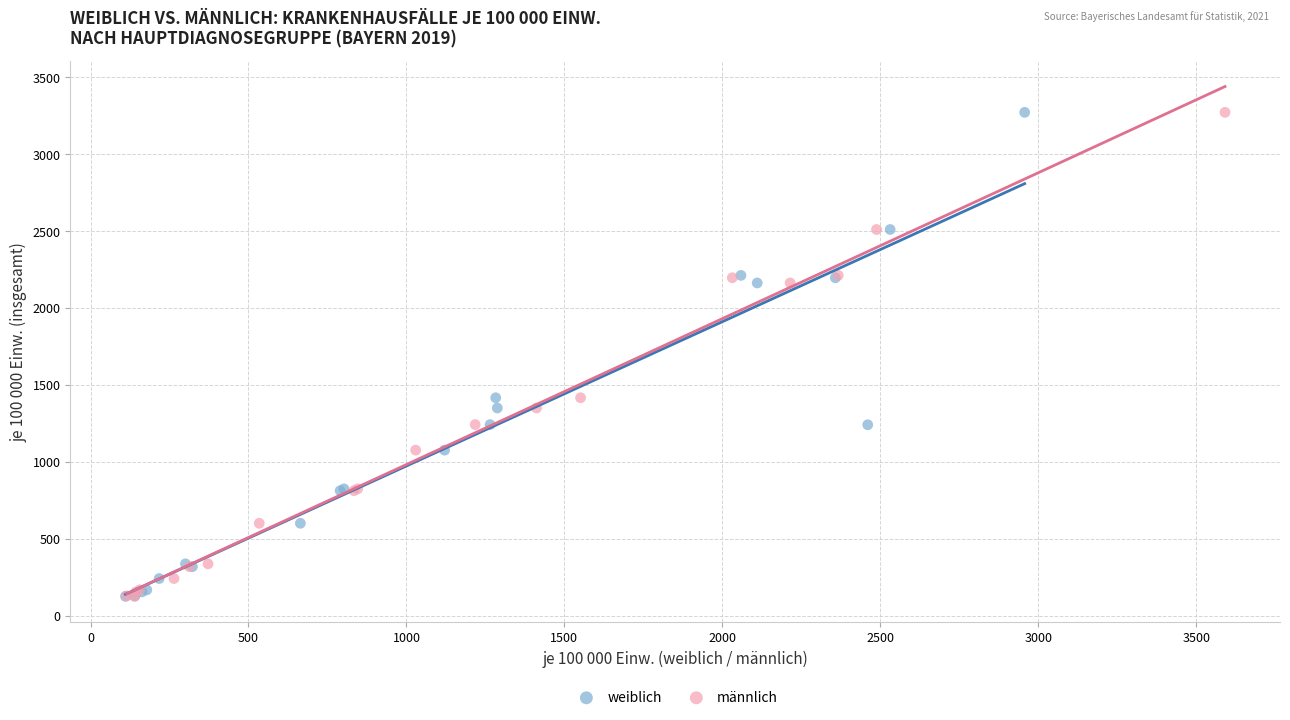

What are all the series names shown in the legend?

weiblich, männlich